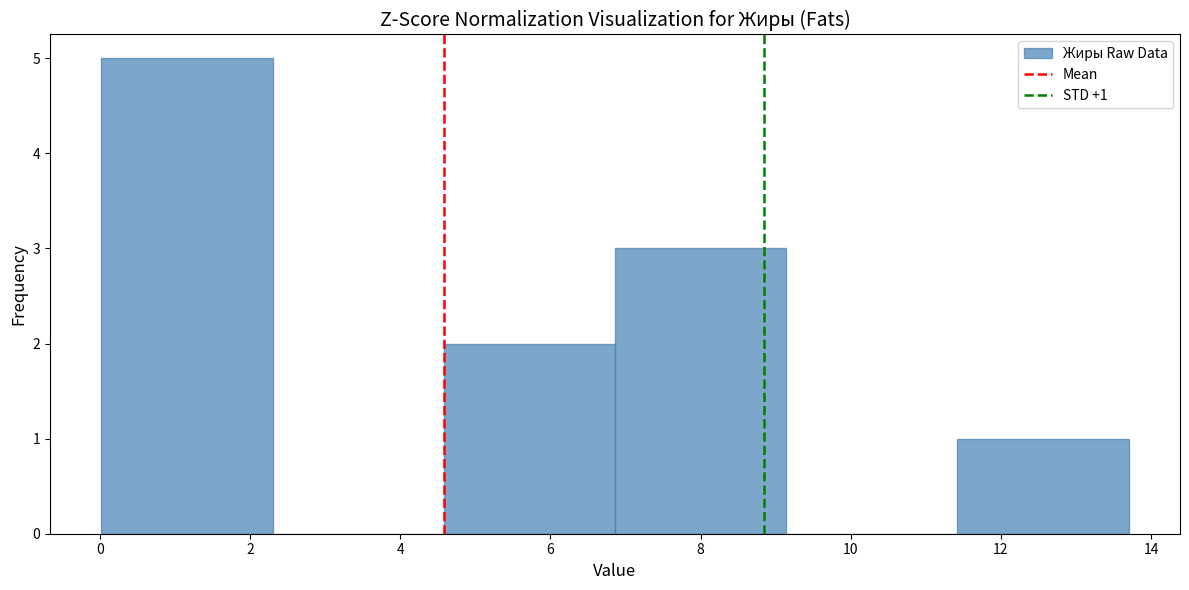

Which range on the x-axis has the tallest bar?

0.02 to 2.30